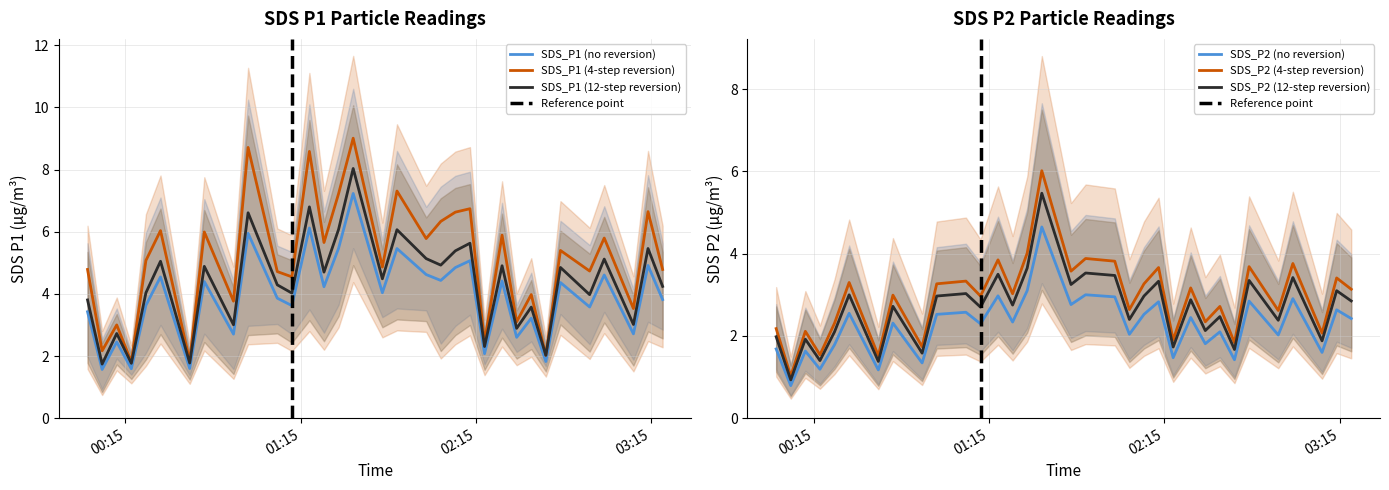

What is the average value of the SDS_P1 series?

5.1